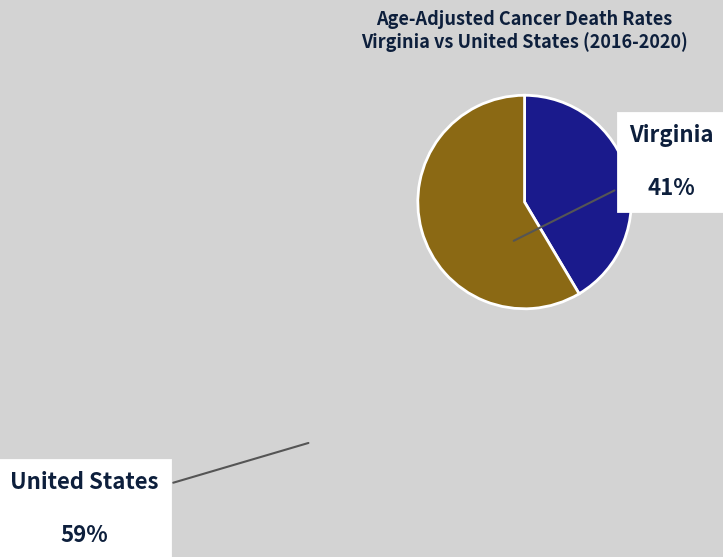

The United States slice represents 59% of the pie. True or false?

True